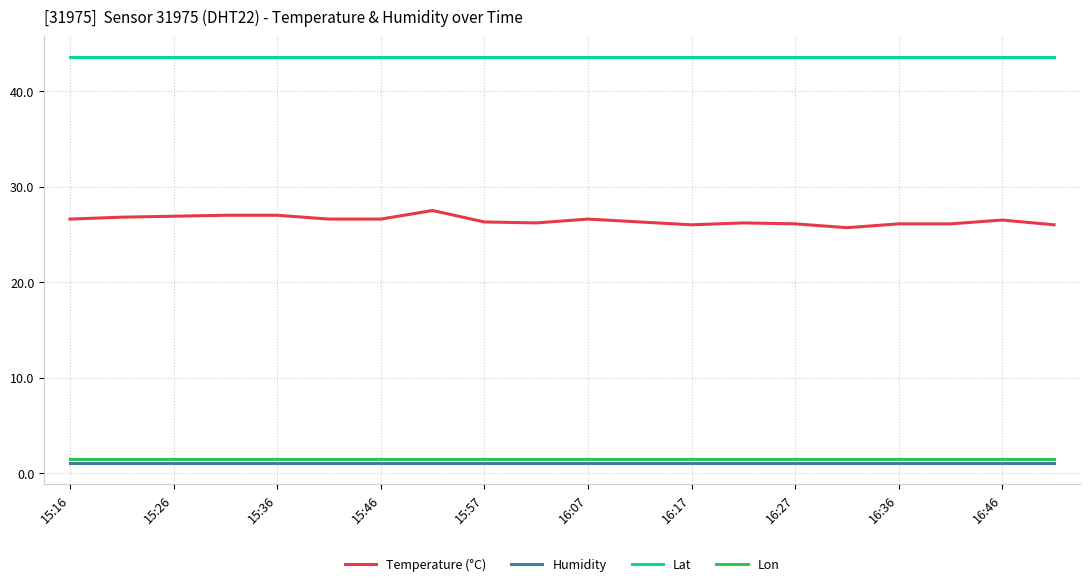

Which series has the largest range (max minus min)?

Temperature (°C)